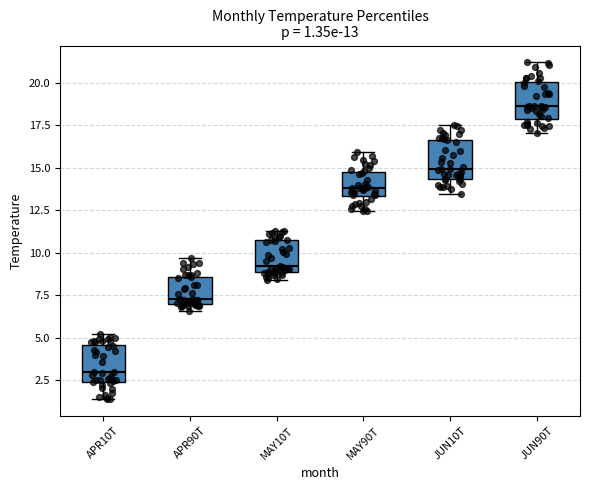

Which box has the lowest median line?

APR10T